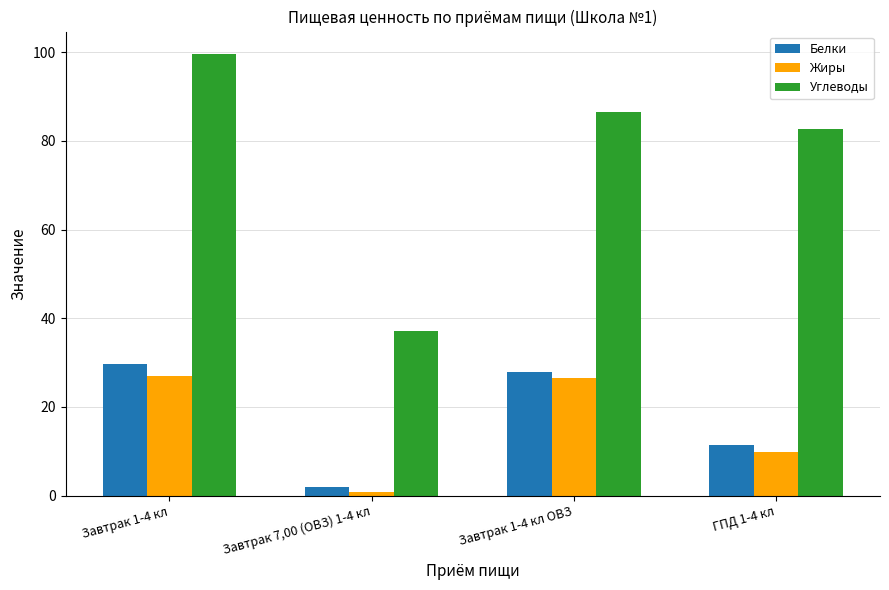

How many data points in Углеводы are above 86?

2